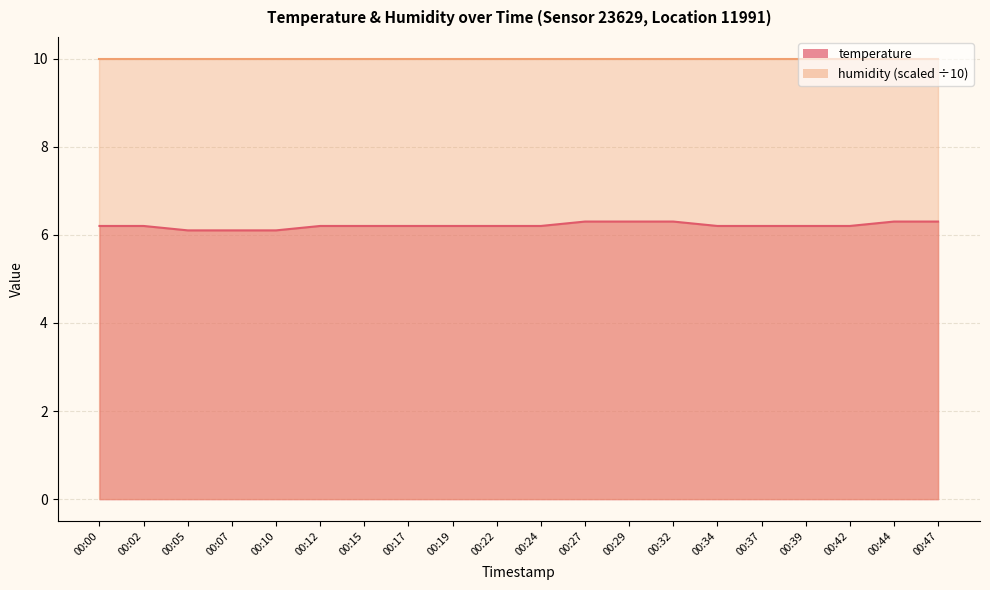

What is the sum of all values?

124.2